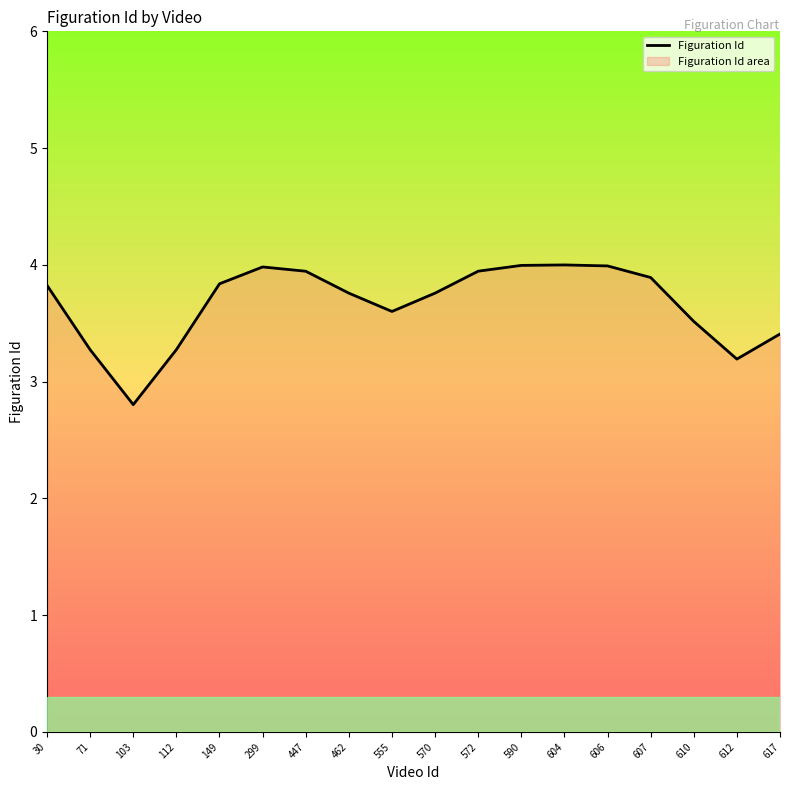

Count the number of categories in the chart.

18